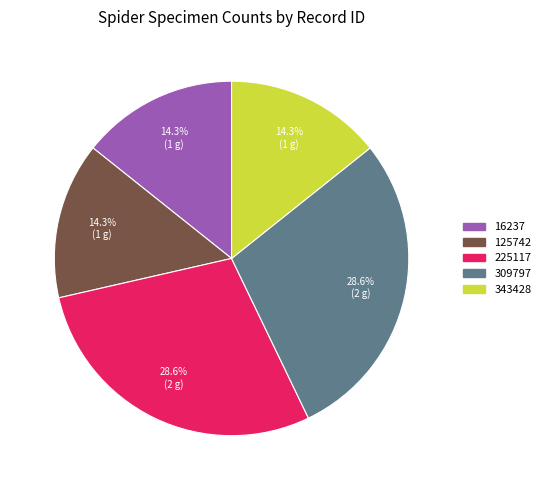

Approximately how many times larger is the value at 225117 compared to 16237?

2.0